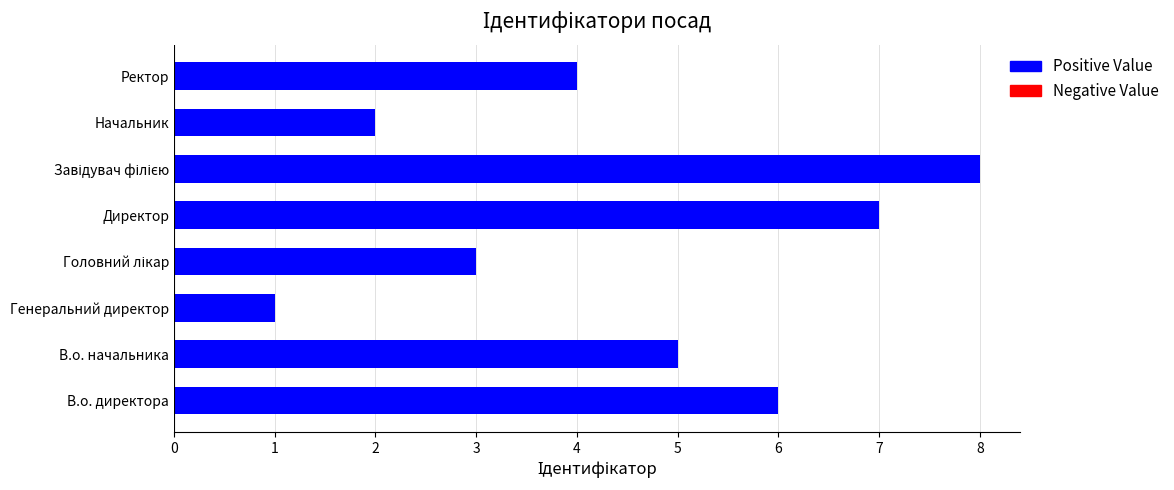

What is the difference between the maximum and minimum values?

7